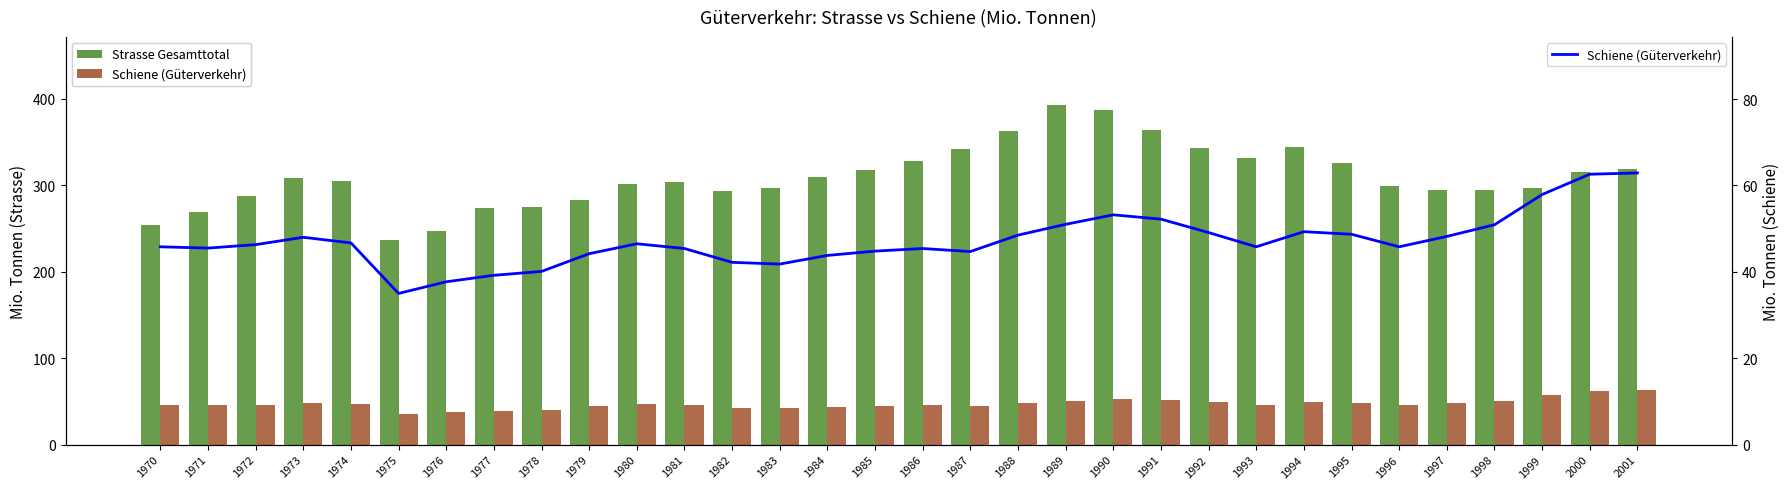

What is the difference between the maximum and minimum values in the Strasse Gesamttotal series?

156.8